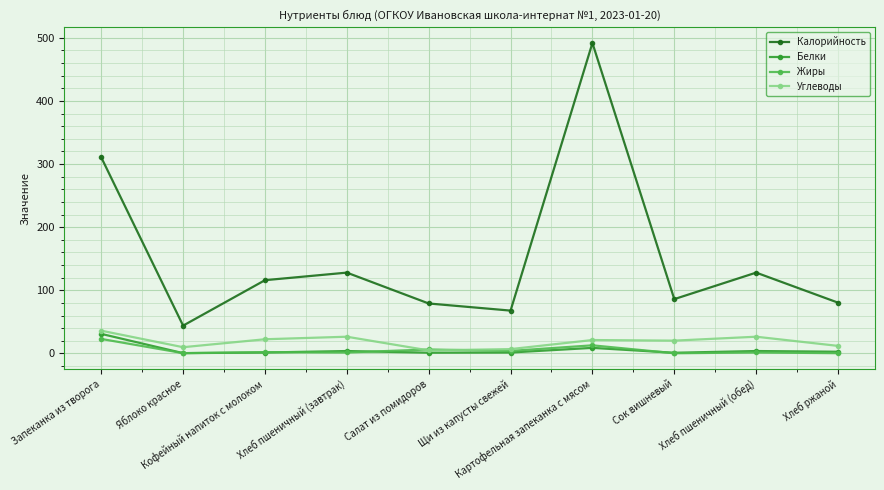

What is the difference between the maximum and minimum values in the Белки series?

30.5